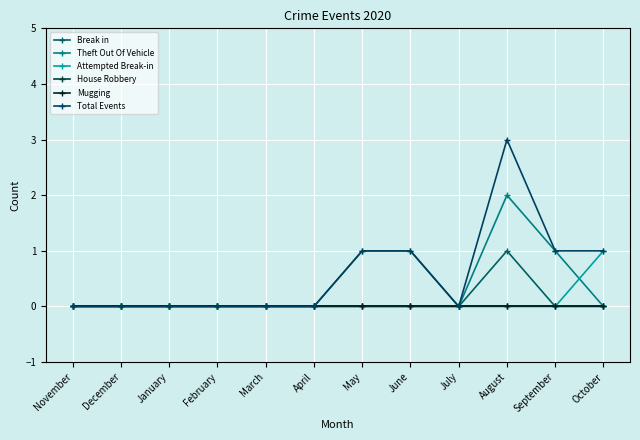

At which label does Theft Out Of Vehicle reach its peak?

August